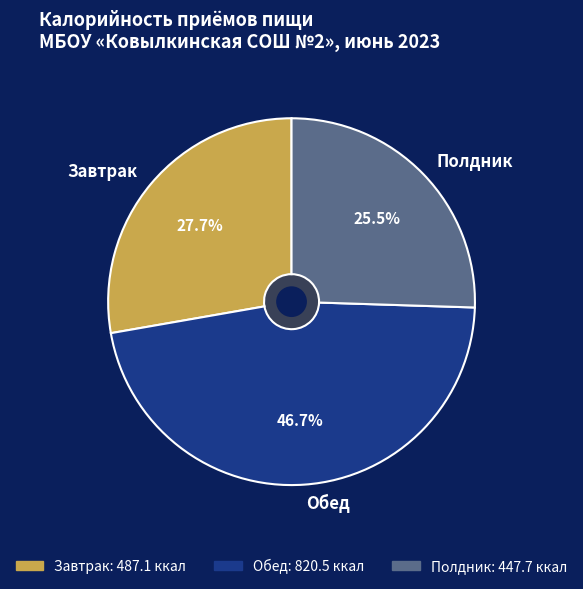

Between Полдник and Обед, which is larger?

Обед